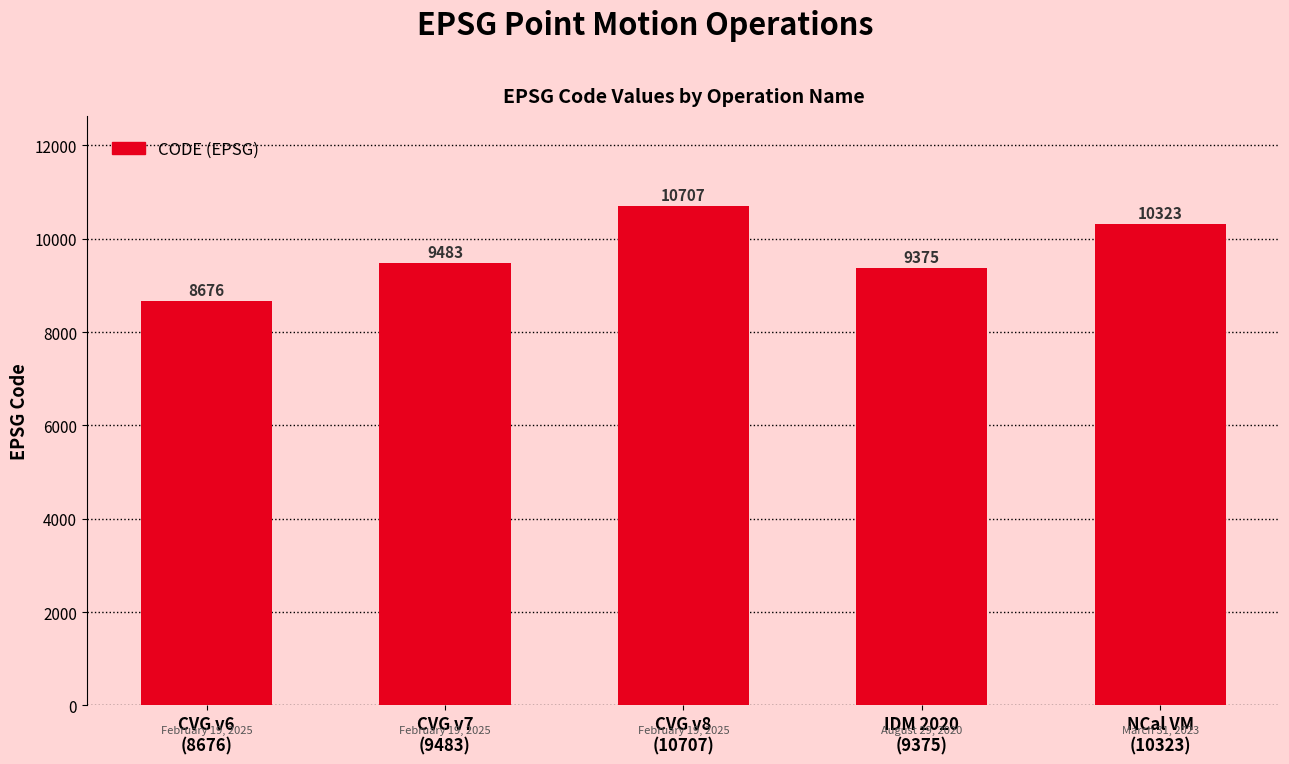

Does the chart contain stacked bars?

No